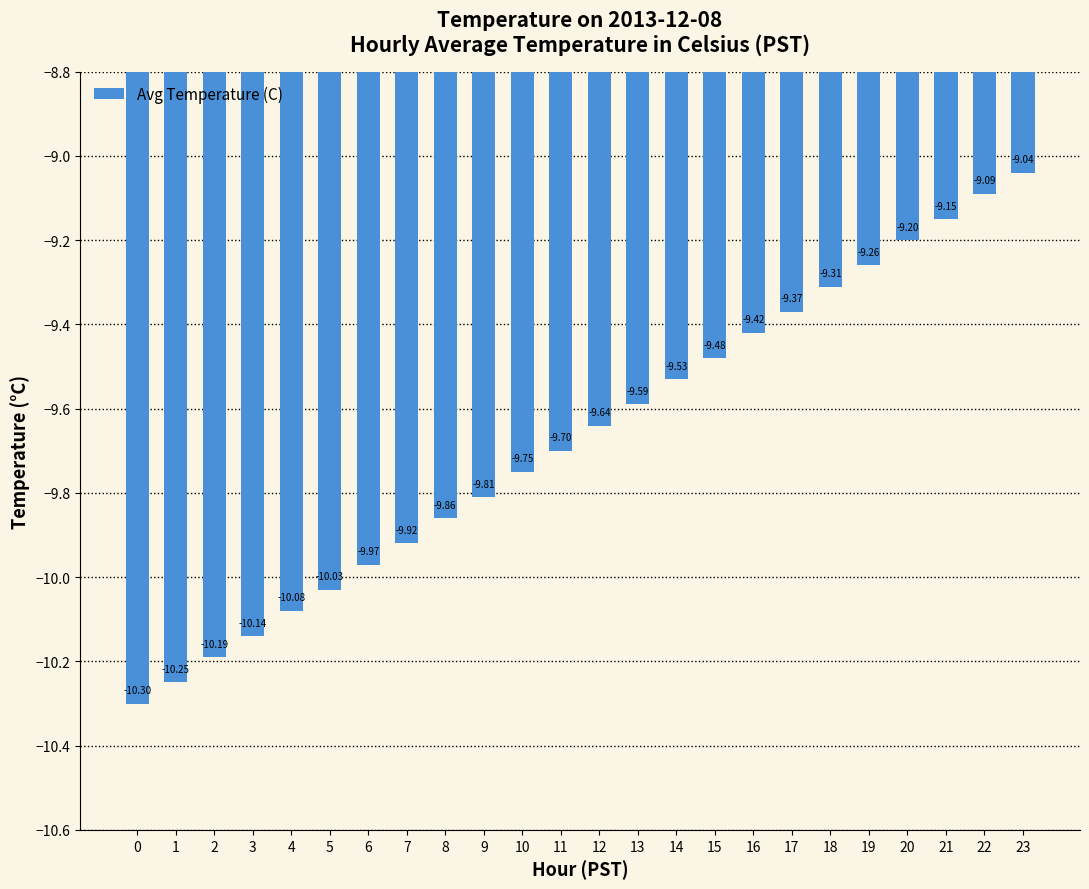

The chart shows a value of -10.3 at 0. True or false?

True